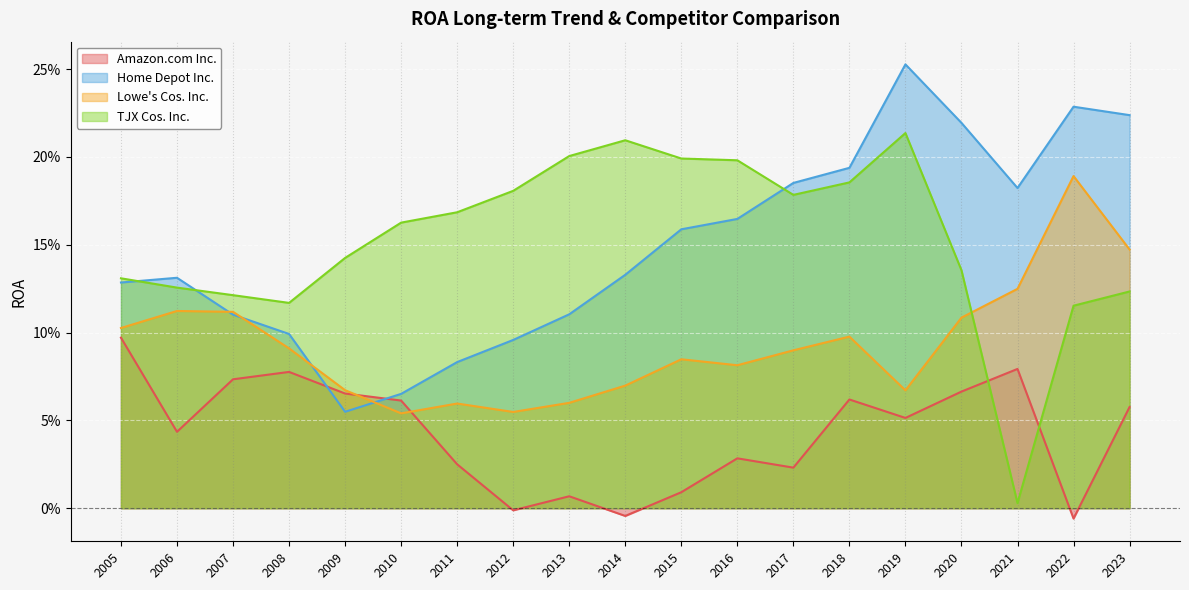

What is the average value of the Home Depot Inc. series?

0.1